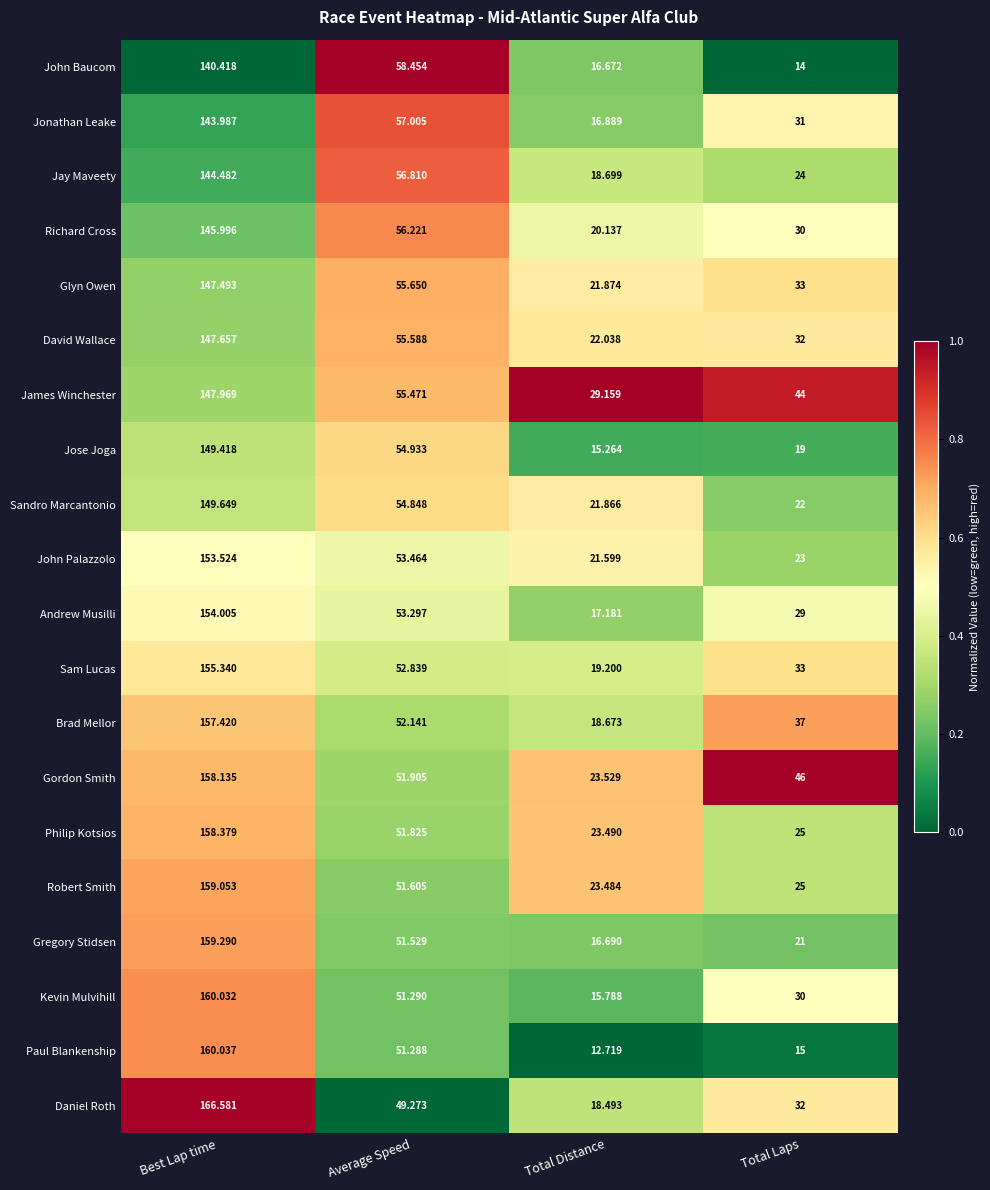

At which category does the chart reach its peak across all series?

Best Lap time